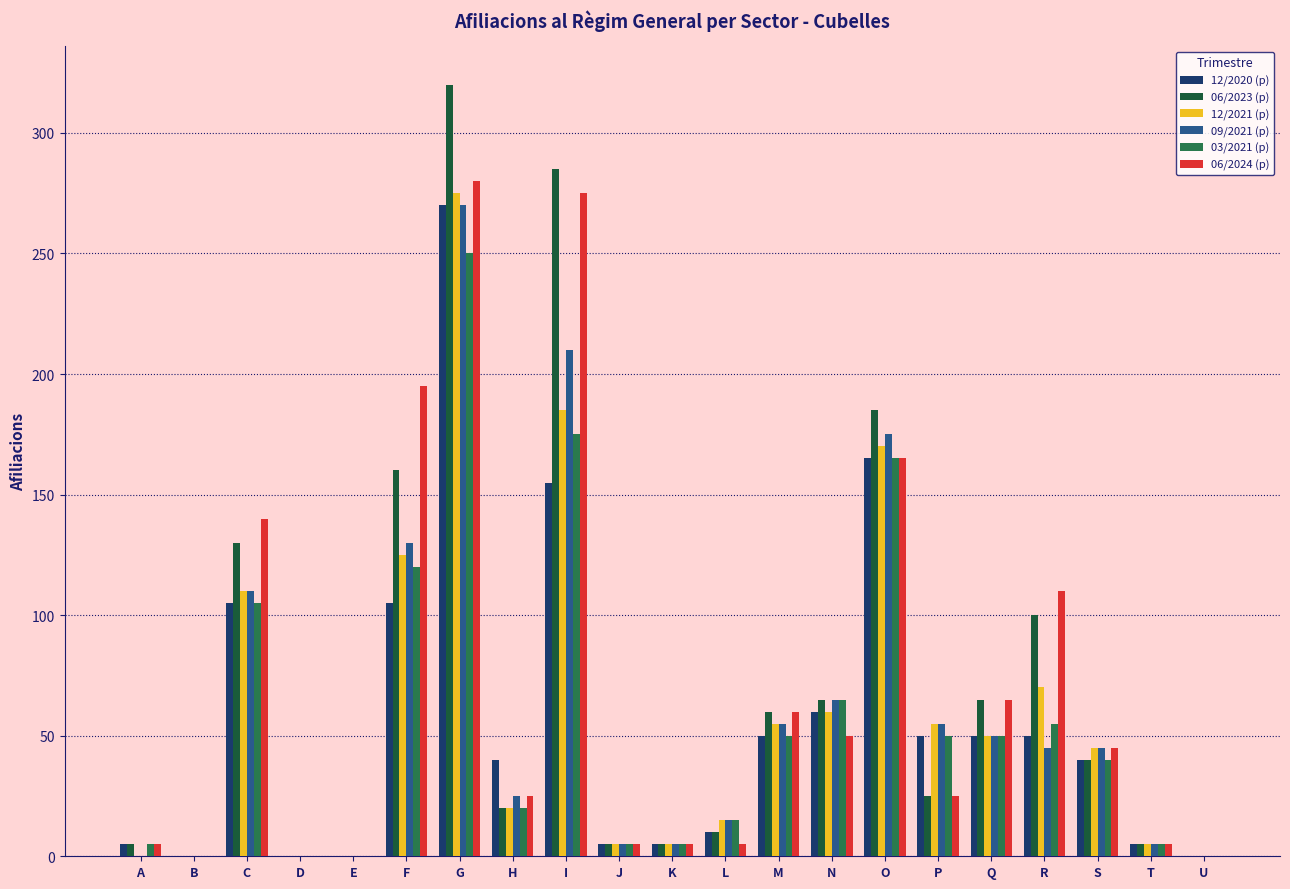

Reading right to left, what are all the values shown in this chart?

12/2020 (p): U=0	T=5	S=40	R=50	Q=50	P=50	O=165	N=60	M=50	L=10	K=5	J=5	I=155	H=40	G=270	F=105	E=0	D=0	C=105	B=0	A=5
06/2023 (p): U=0	T=5	S=40	R=100	Q=65	P=25	O=185	N=65	M=60	L=10	K=5	J=5	I=285	H=20	G=320	F=160	E=0	D=0	C=130	B=0	A=5
12/2021 (p): U=0	T=5	S=45	R=70	Q=50	P=55	O=170	N=60	M=55	L=15	K=5	J=5	I=185	H=20	G=275	F=125	E=0	D=0	C=110	B=0	A=0
09/2021 (p): U=0	T=5	S=45	R=45	Q=50	P=55	O=175	N=65	M=55	L=15	K=5	J=5	I=210	H=25	G=270	F=130	E=0	D=0	C=110	B=0	A=0
03/2021 (p): U=0	T=5	S=40	R=55	Q=50	P=50	O=165	N=65	M=50	L=15	K=5	J=5	I=175	H=20	G=250	F=120	E=0	D=0	C=105	B=0	A=5
06/2024 (p): U=0	T=5	S=45	R=110	Q=65	P=25	O=165	N=50	M=60	L=5	K=5	J=5	I=275	H=25	G=280	F=195	E=0	D=0	C=140	B=0	A=5